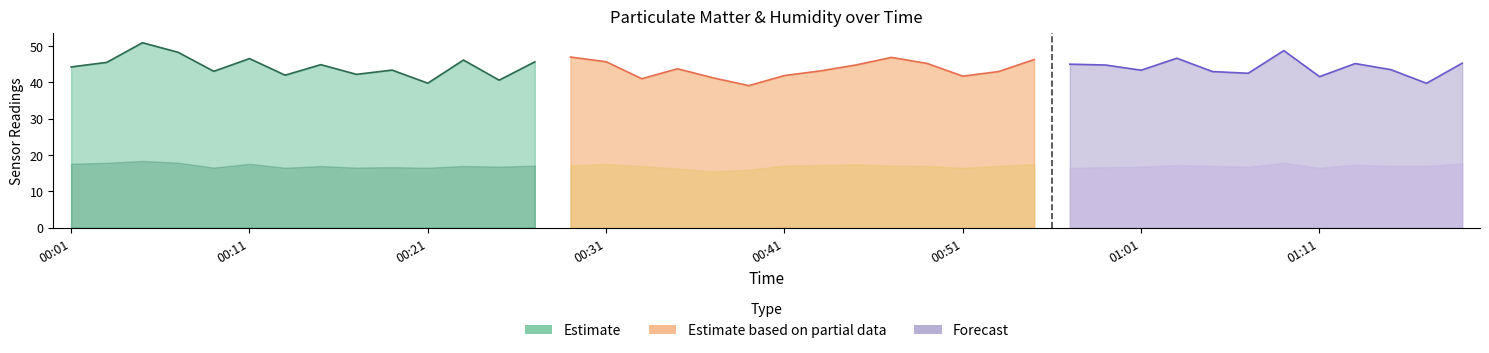

True or false: SDS_P2 and SDS_P1 intersect in this chart.

False